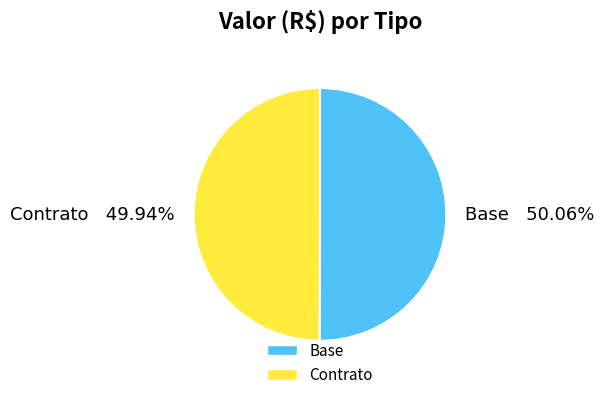

Combined, do Base and Contrato account for over 50%?

Yes